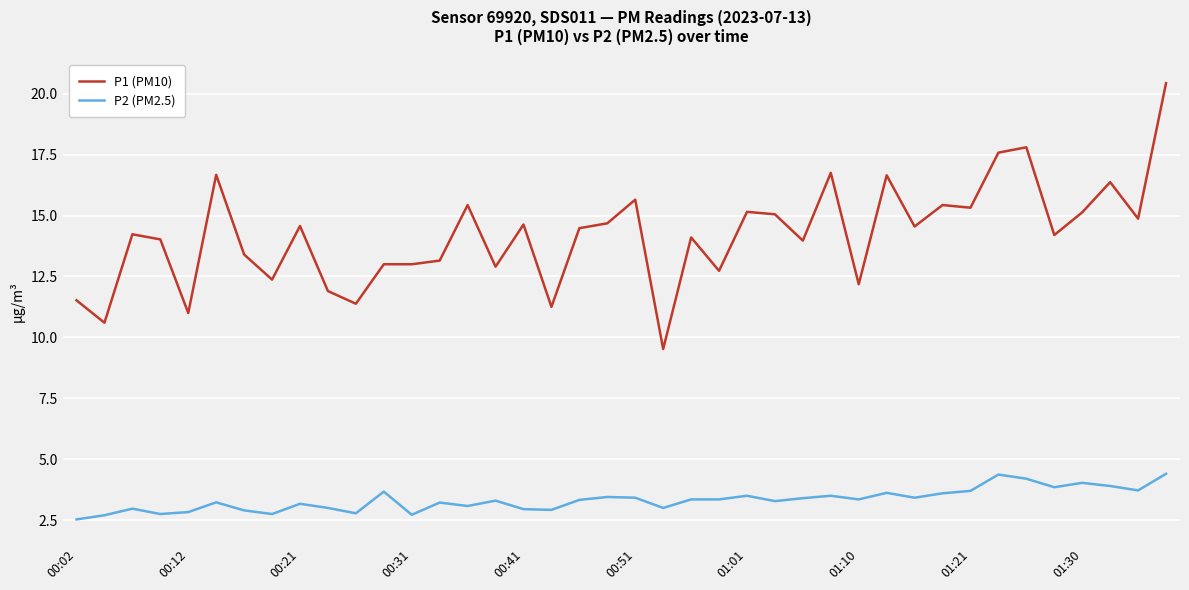

What are all the series names shown in the legend?

P1 (PM10), P2 (PM2.5)